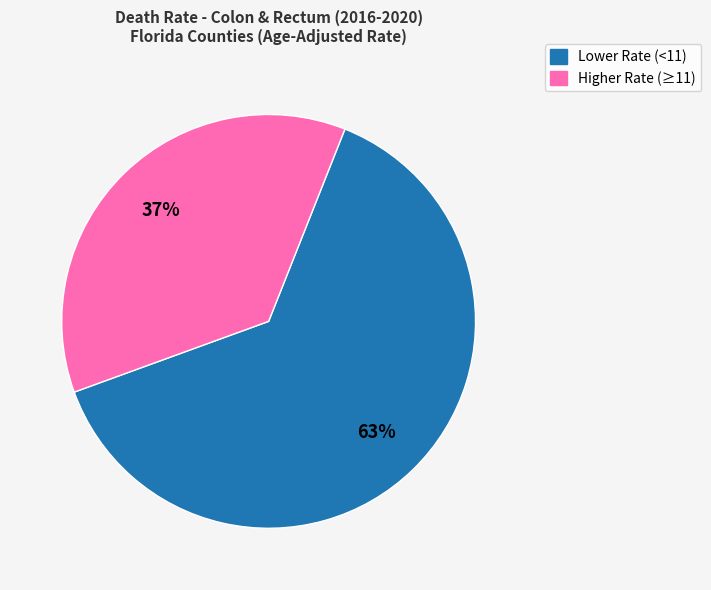

Does any single category account for the majority?

Yes